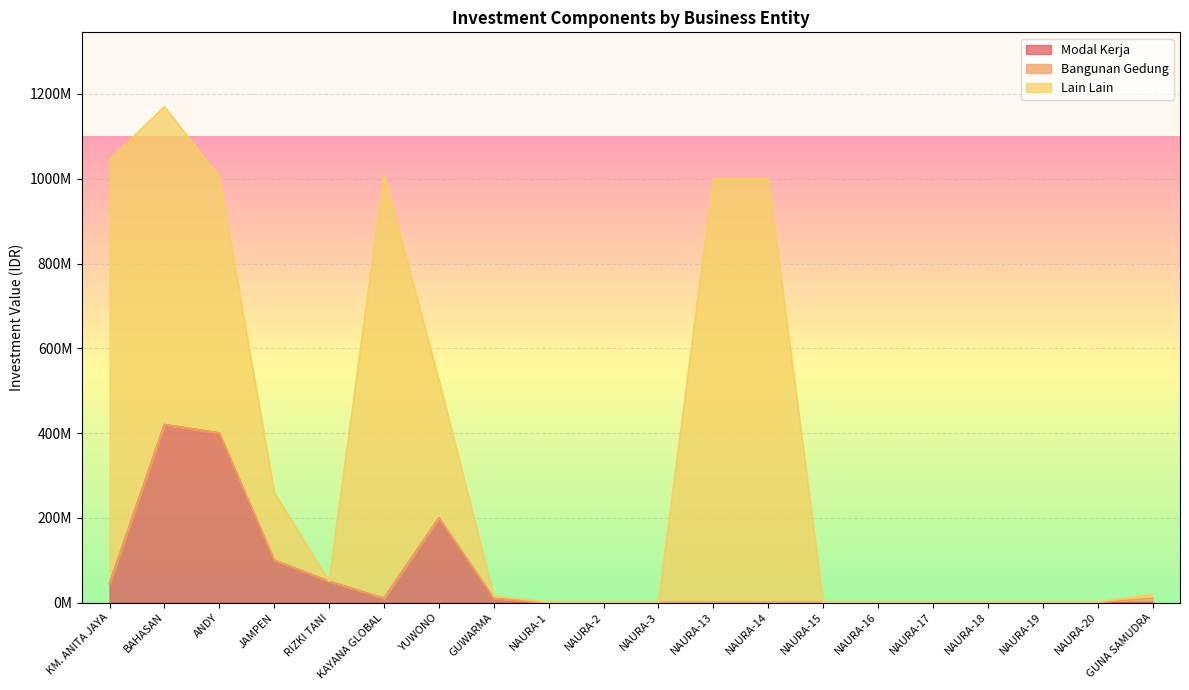

Which series has the largest total across all categories?

Lain Lain